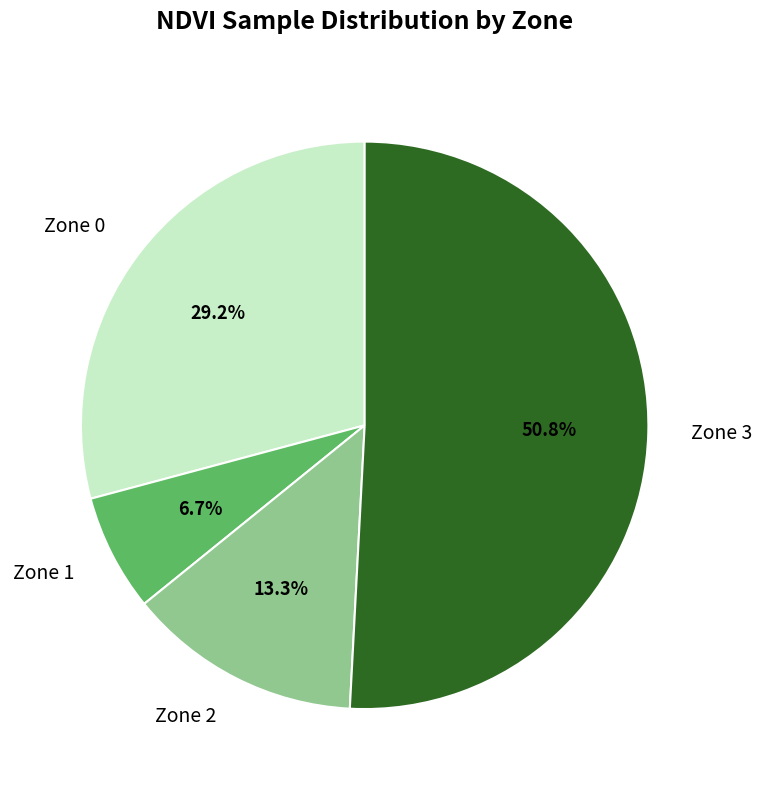

What percentage is the Zone 3 slice, to the nearest percent?

51%